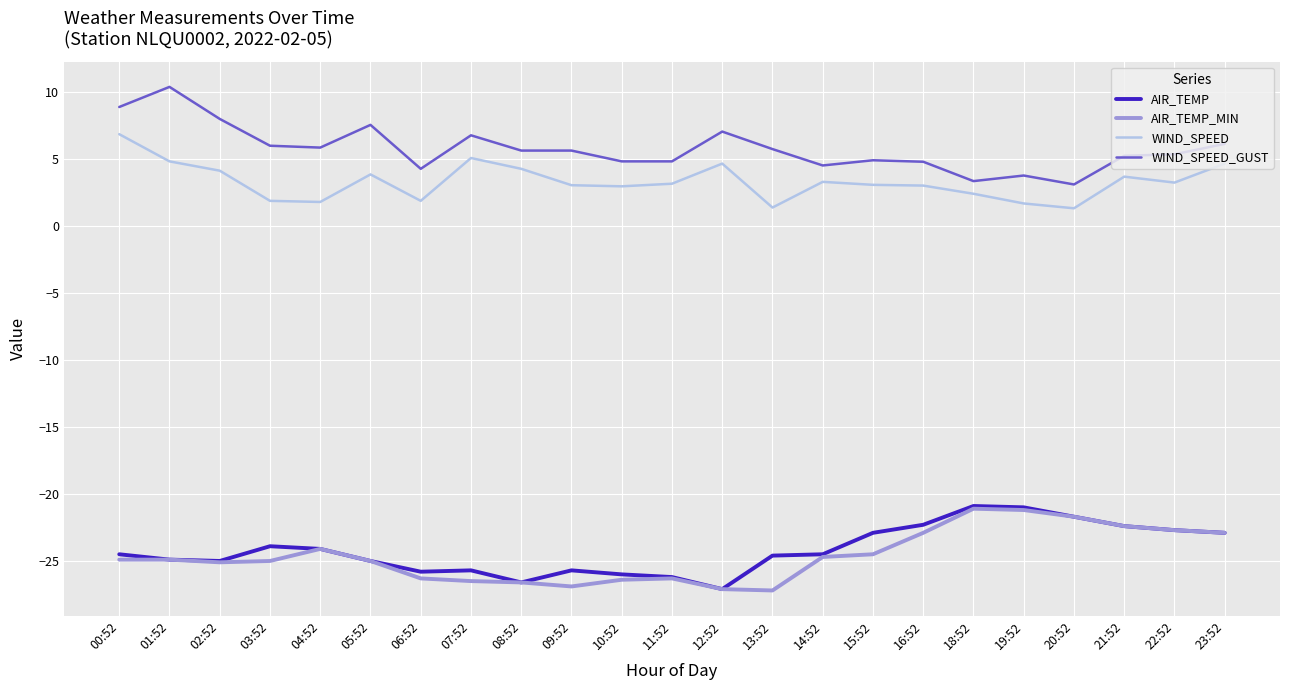

True or false: WIND_SPEED_GUST has a value of 5.8 at 19:52.

False